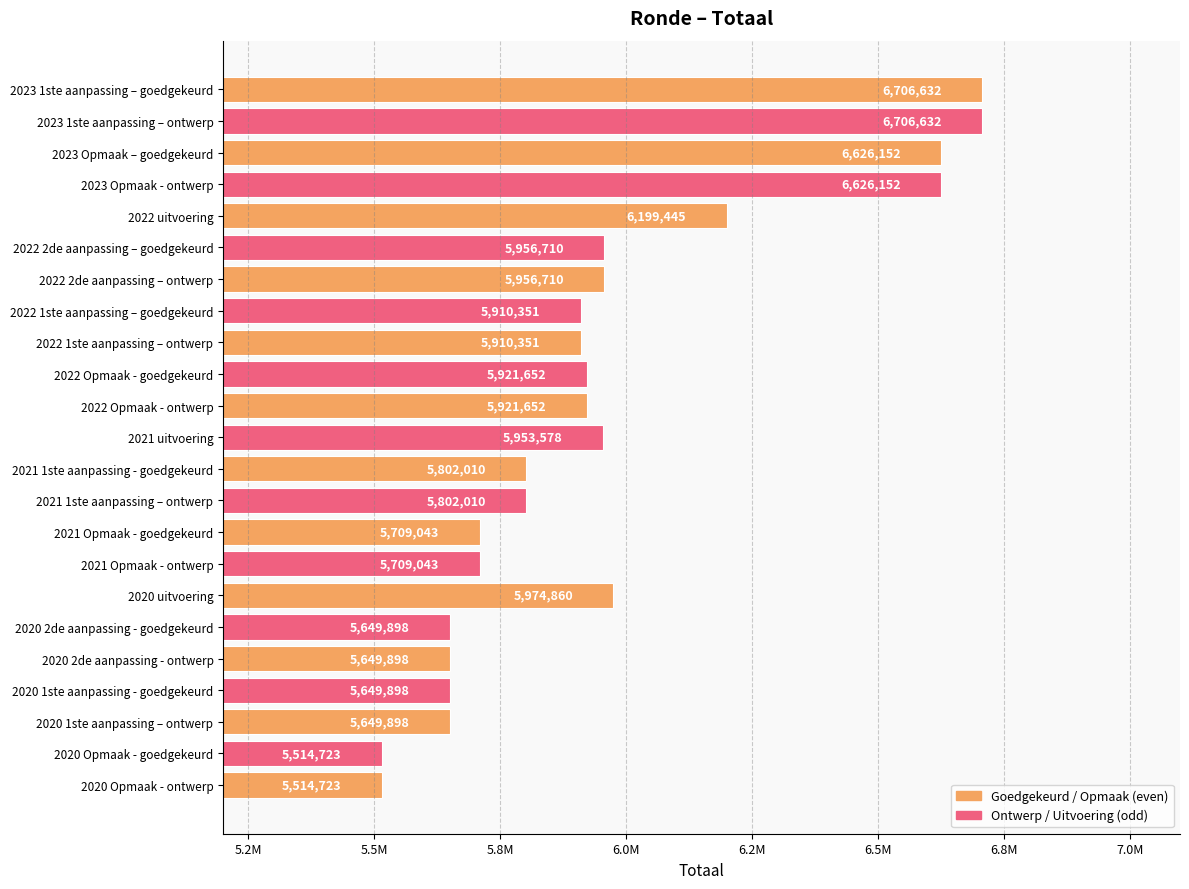

Are the bars grouped side by side (vs. stacked)?

No